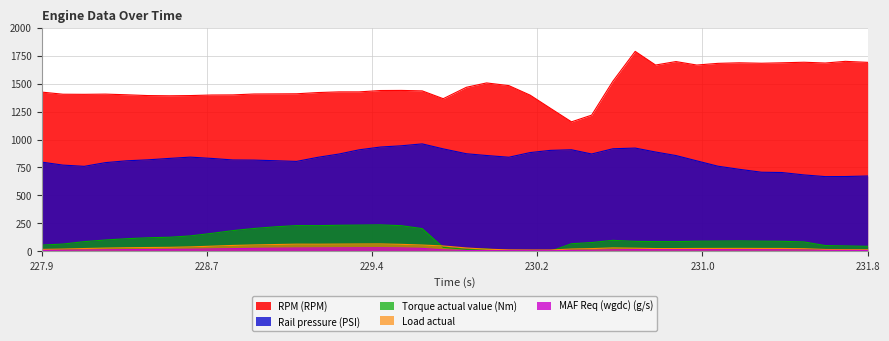

Reading left to right, transcribe all the data shown in this chart.

RPM (RPM): 1424.0	1405.0	1404.0	1406.0	1400.0	1393.0	1391.0	1393.0	1398.0	1399.0	1407.0	1408.0	1409.0	1420.0	1426.0	1426.0	1438.0	1439.0	1435.0	1365.0	1467.0	1506.0	1482.0	1397.0	1280.0	1158.0	1218.0	1521.0	1788.0	1666.0	1697.0	1666.0	1681.0	1686.0	1682.0	1686.0	1691.0	1684.0	1699.0	1690.0
Rail pressure (PSI): 797.9	771.2	760.1	793.3	809.8	818.3	831.3	842.6	830.9	817.2	816.0	810.4	804.3	841.4	870.2	908.0	932.7	943.8	960.9	916.5	872.9	857.0	841.6	883.2	902.9	908.4	870.6	917.3	923.5	888.3	856.7	809.2	761.3	733.7	707.5	705.0	683.5	668.3	669.1	673.8
MAF Req (wgdc) (g/s): 8.6	9.8	12.0	14.0	15.6	16.8	17.8	19.1	21.7	24.5	26.9	28.6	29.8	30.5	31.2	31.7	32.1	30.8	26.8	13.2	7.7	6.8	6.5	6.2	5.9	8.7	9.9	13.9	16.0	15.5	15.0	15.4	15.4	15.0	14.7	14.3	12.0	9.5	8.7	8.3
Load actual: 17.4	20.5	25.4	29.4	32.3	34.4	36.1	39.8	46.3	52.9	57.3	61.0	64.4	64.0	65.0	65.8	66.4	62.7	56.5	48.2	30.2	19.5	13.2	12.1	12.1	20.8	24.8	30.9	28.4	25.2	25.1	26.0	26.3	26.7	26.1	25.9	23.7	16.7	15.4	14.8
Torque actual value (Nm): 56.1	65.3	86.9	101.6	113.0	121.4	126.3	138.0	160.9	185.5	204.5	219.4	230.3	230.0	233.2	234.8	236.7	229.7	203.3	35.8	18.2	21.4	0.0	0.0	0.0	68.3	78.8	98.5	89.3	87.4	87.0	90.7	91.8	93.4	91.0	89.9	84.5	51.8	48.7	45.0